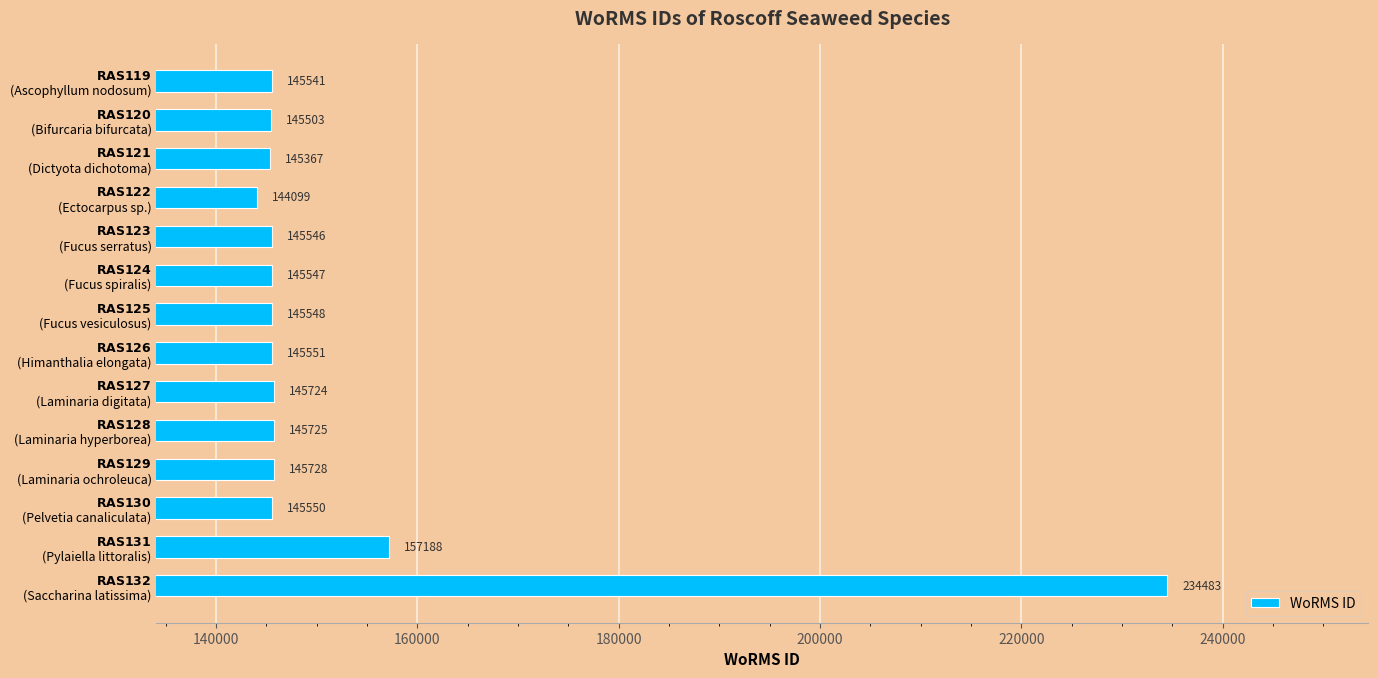

What is the minimum value shown in the chart?

144099